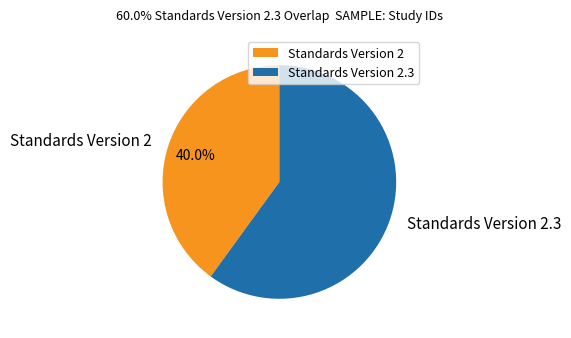

Do Standards Version 2 and Standards Version 2.3 together represent more than half of the pie?

Yes